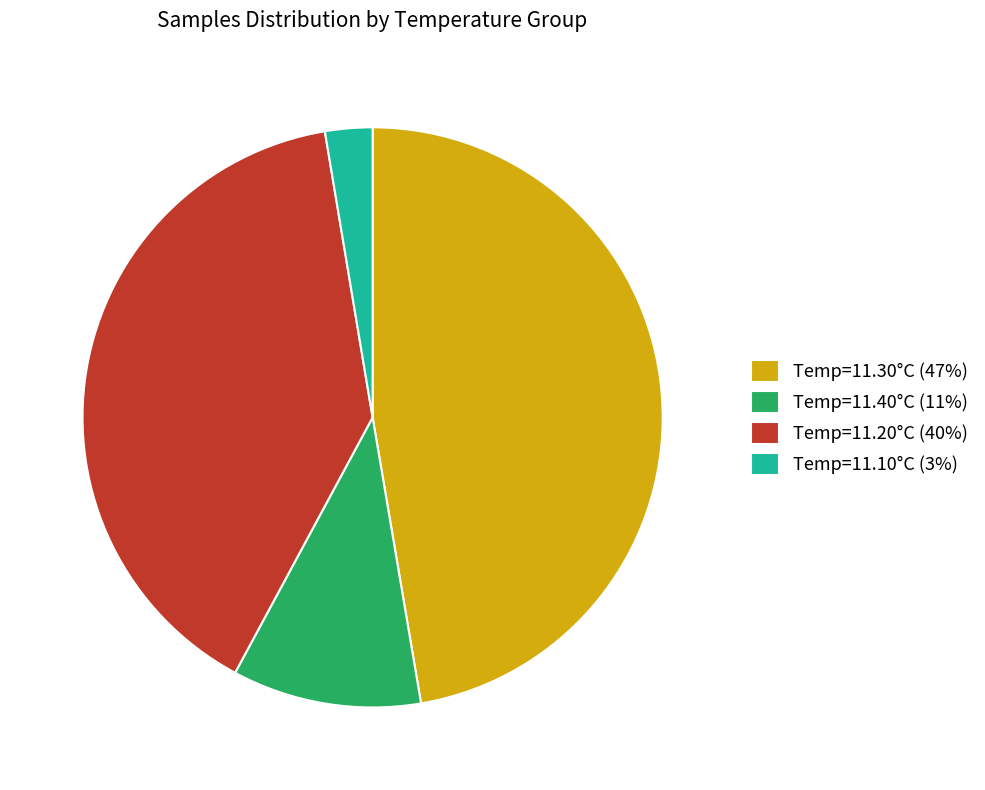

Rank the categories by value from highest to lowest.

Temp=11.30°C (47%), Temp=11.20°C (40%), Temp=11.40°C (11%), Temp=11.10°C (3%)